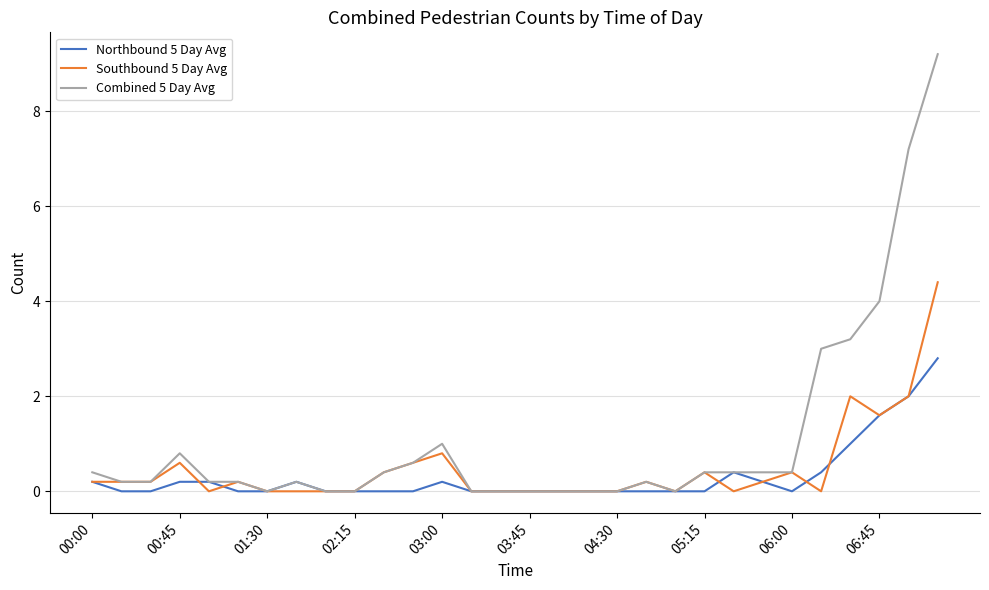

Which series has the widest spread of values?

Combined 5 Day Avg